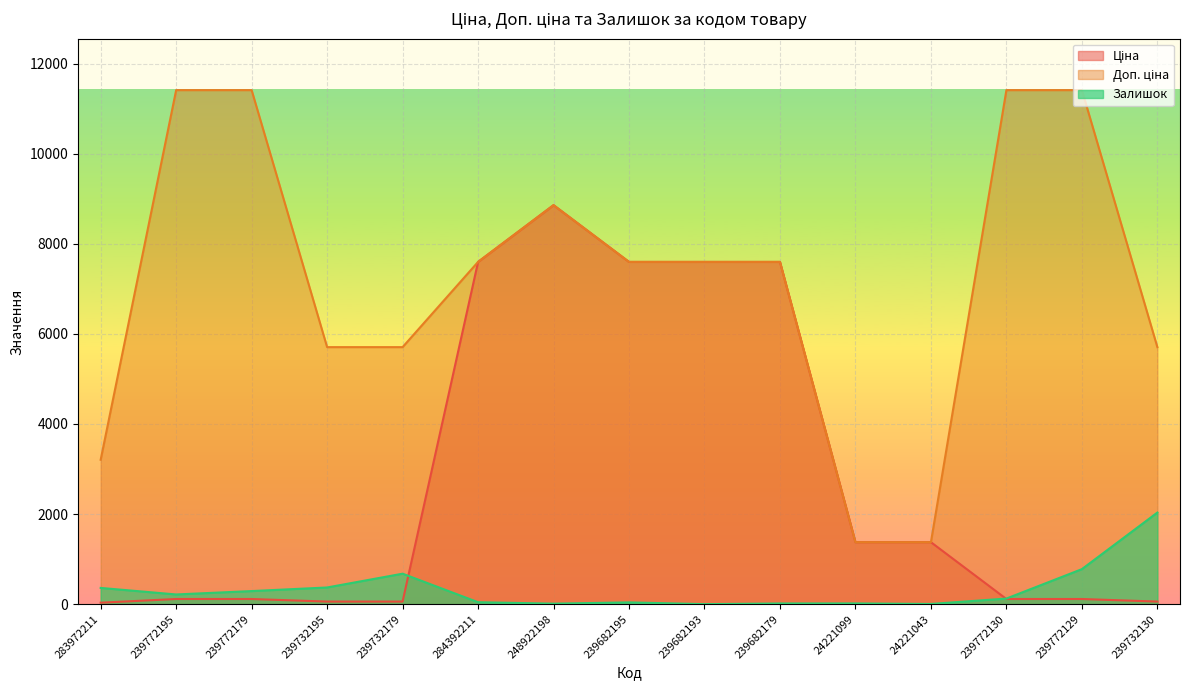

Between 239732195 and 284392211, which is larger?

284392211